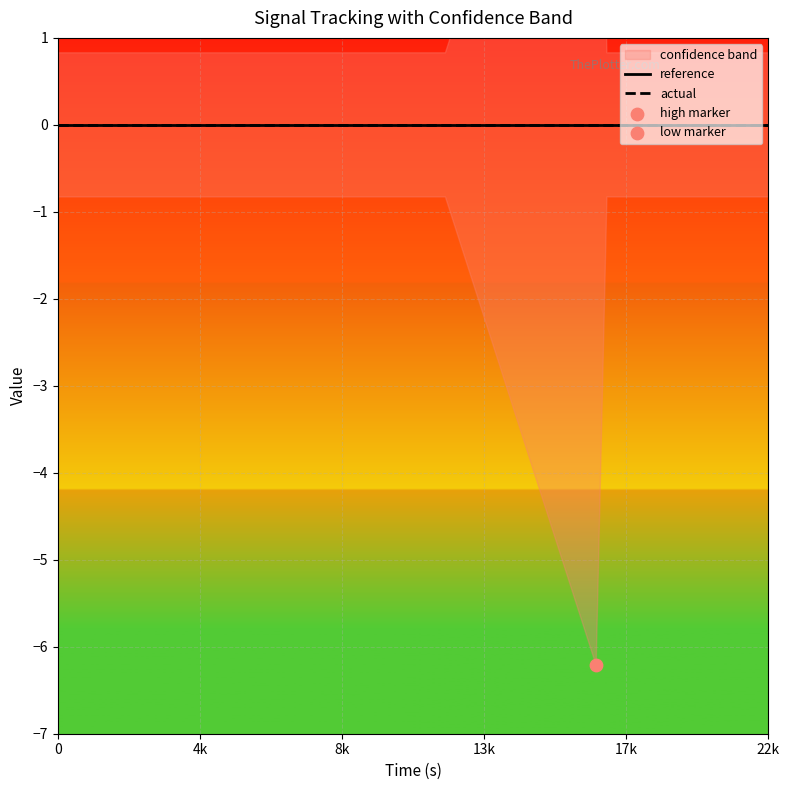

Which series contains the lowest Y value?

low